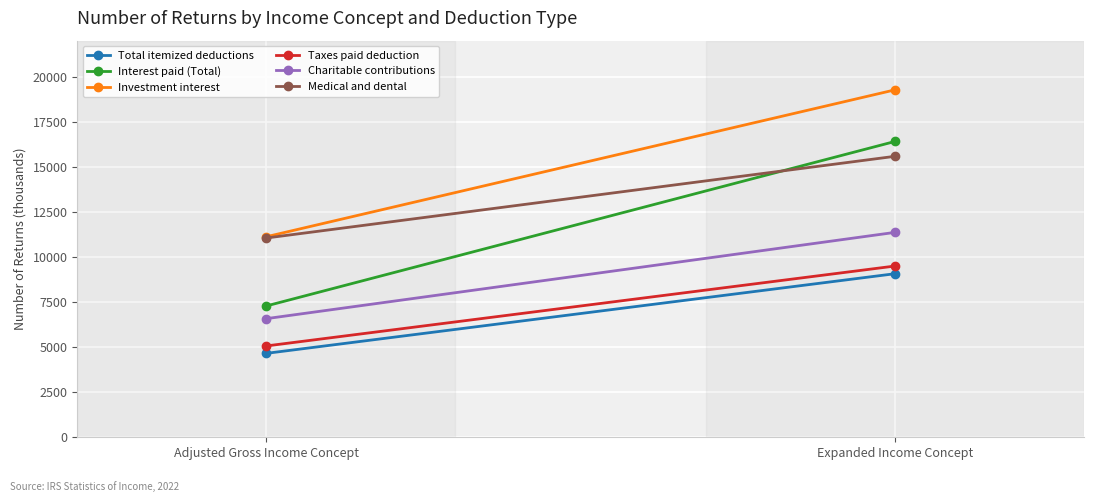

What is the value of the Investment interest point at the 1st from the left?

11118.8